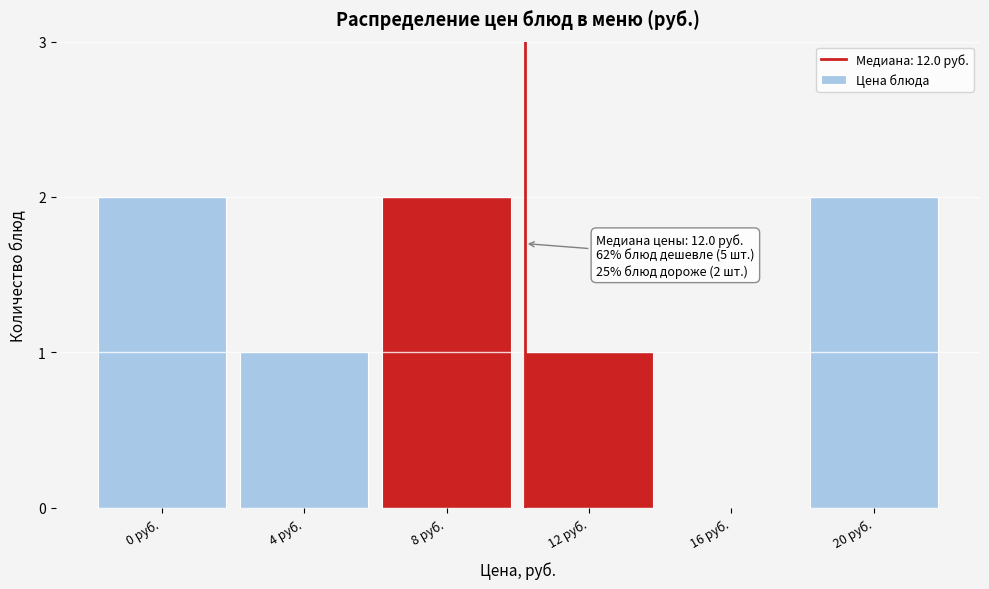

Reading right to left, extract all data points from this chart.

20 руб.=2	16 руб.=0	12 руб.=1	8 руб.=2	4 руб.=1	0 руб.=2